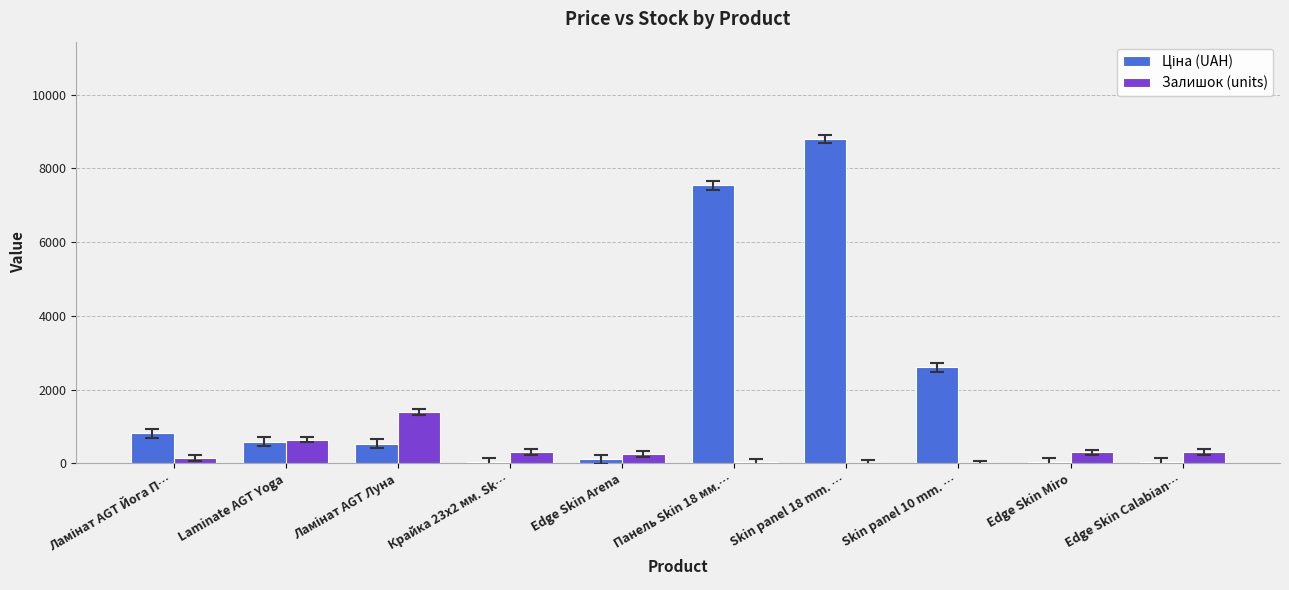

At which category does the chart reach its peak across all series?

Skin panel 18 mm. …